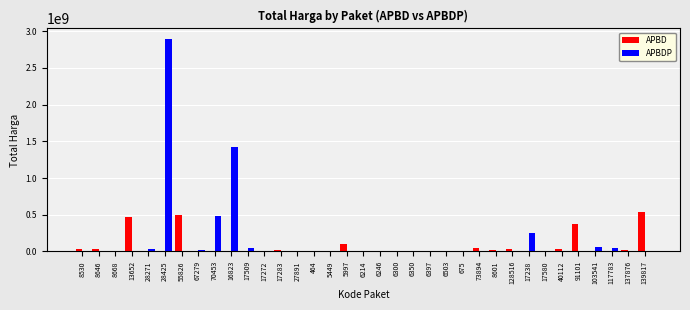

At which category is the sum across all series the highest?

28425